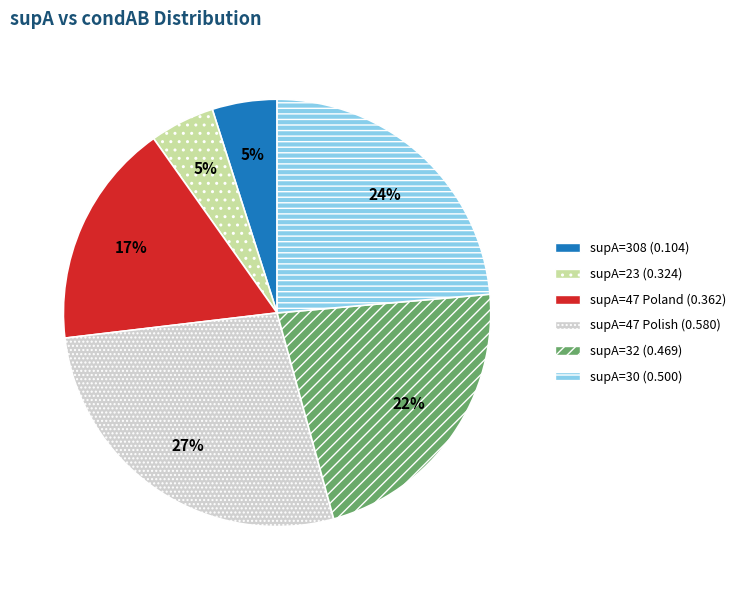

Which slice is the largest?

supA=47 Polish (0.580)